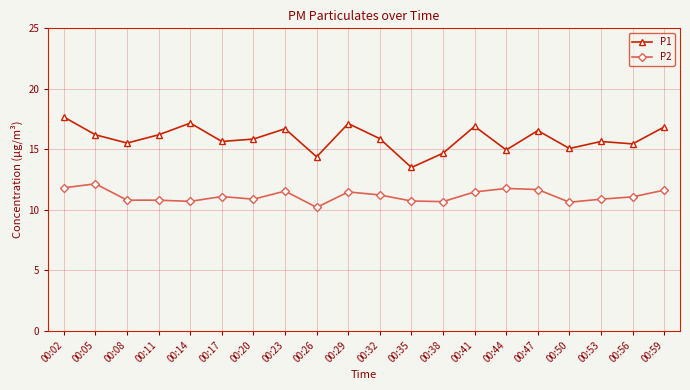

What is the value of the P2 point at the 13th from the left?

10.7